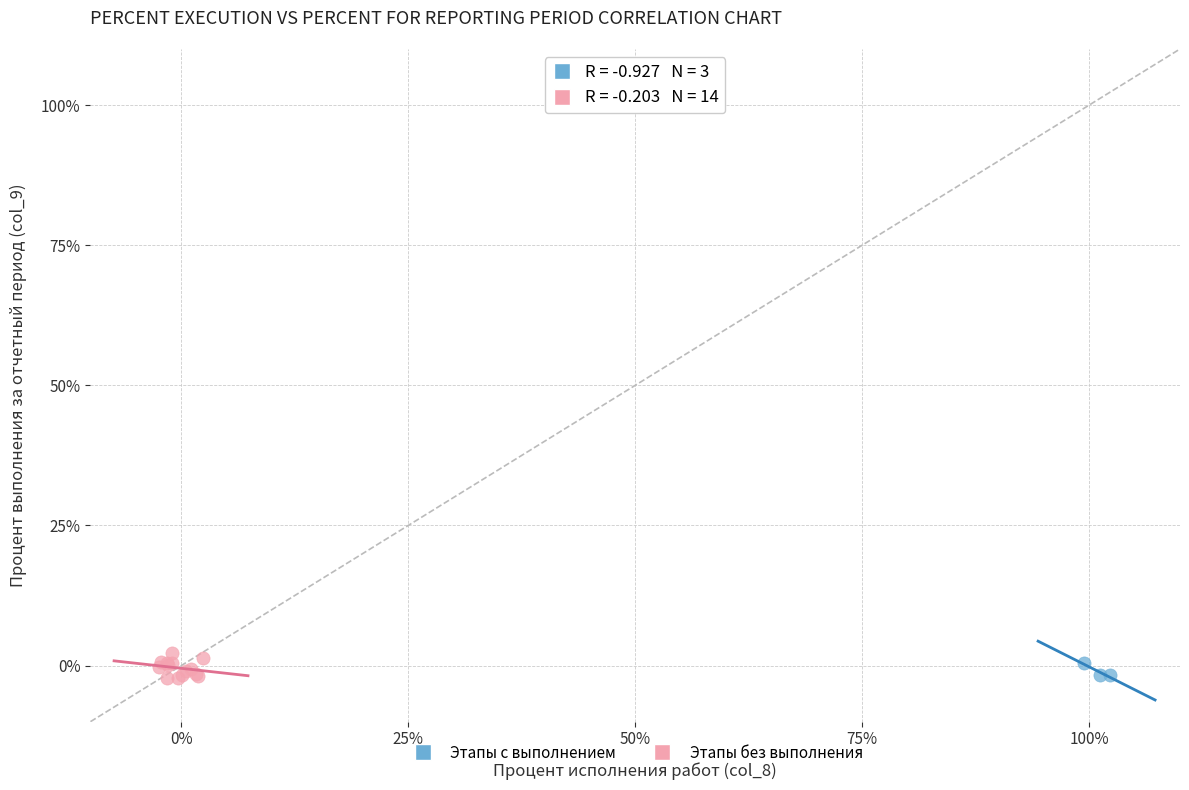

Which series has the largest Y range (max minus min)?

Этапы без выполнения